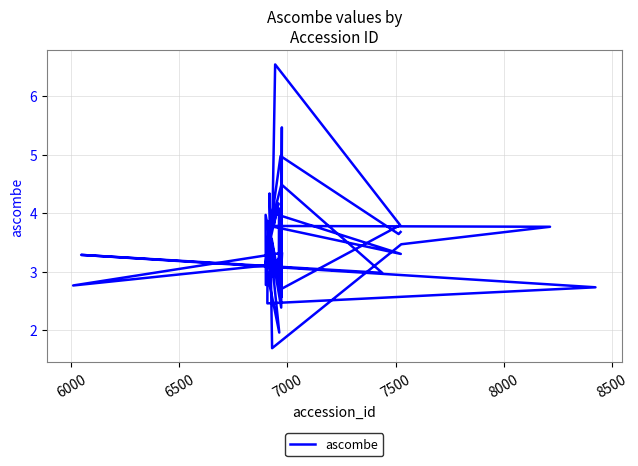

What is the greatest value displayed?

6.5